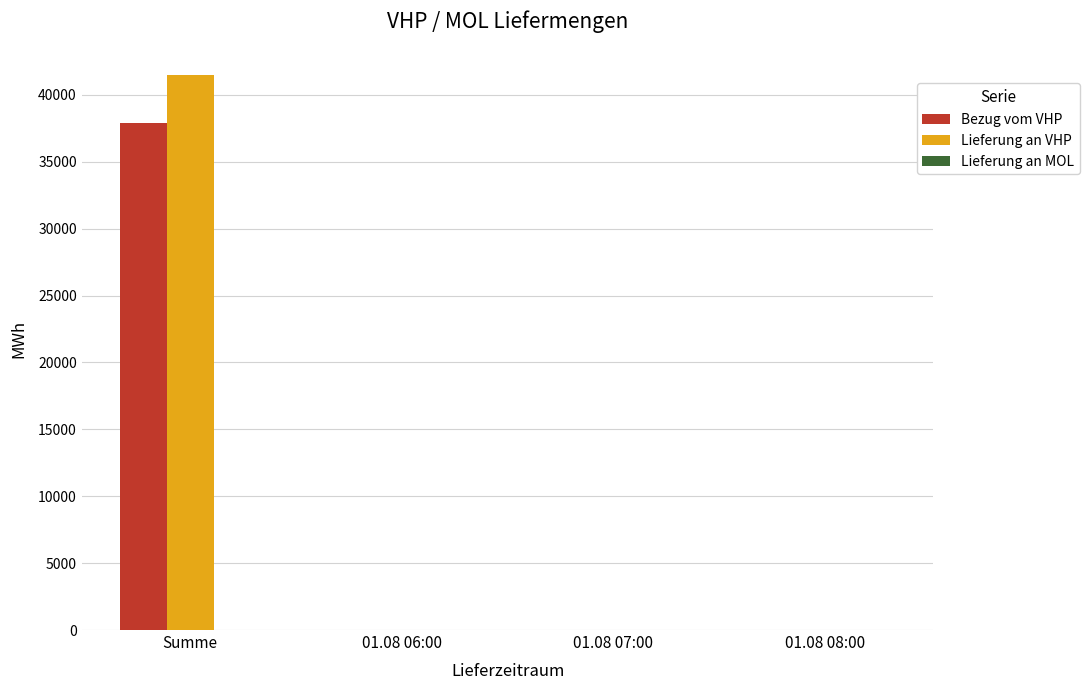

True or false: Lieferung an VHP has a value of 71452 at Summe.

False